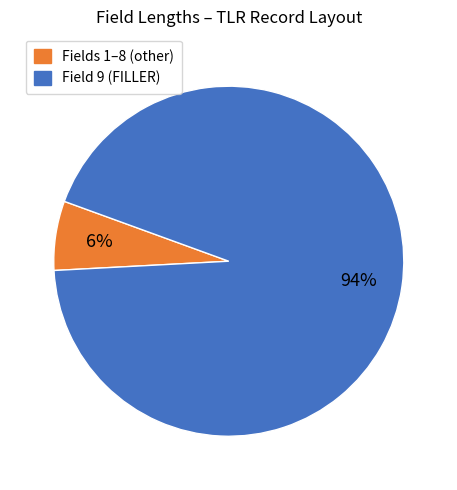

Is there a majority slice in this chart?

Yes